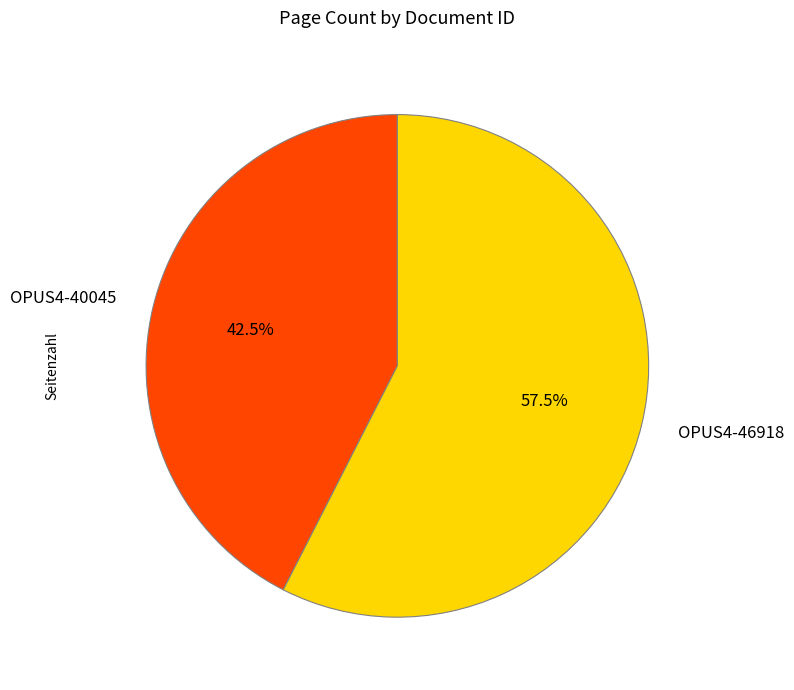

Rank the categories by value from highest to lowest.

OPUS4-46918, OPUS4-40045